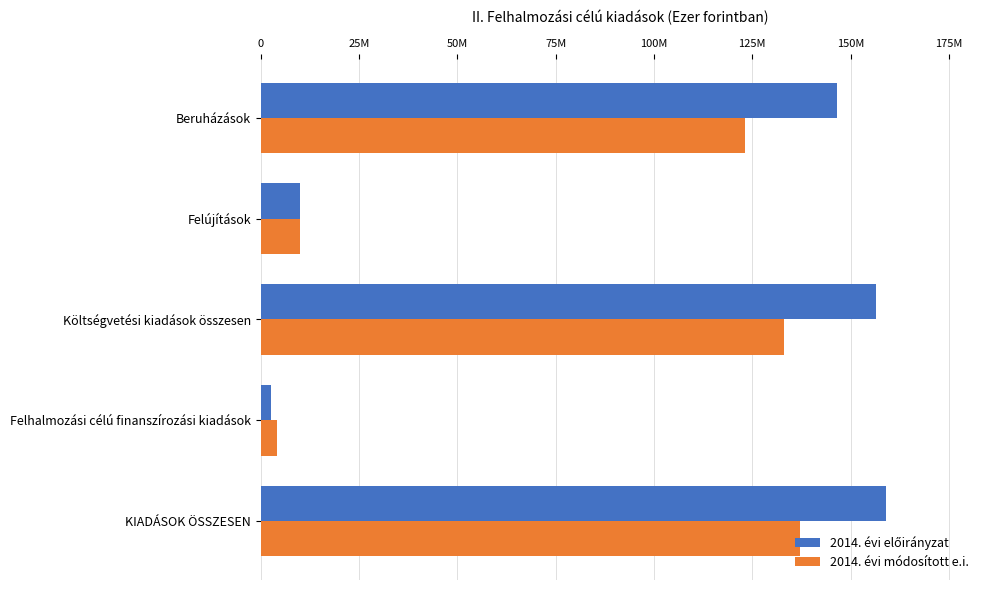

At which category is the sum across all series the highest?

KIADÁSOK ÖSSZESEN